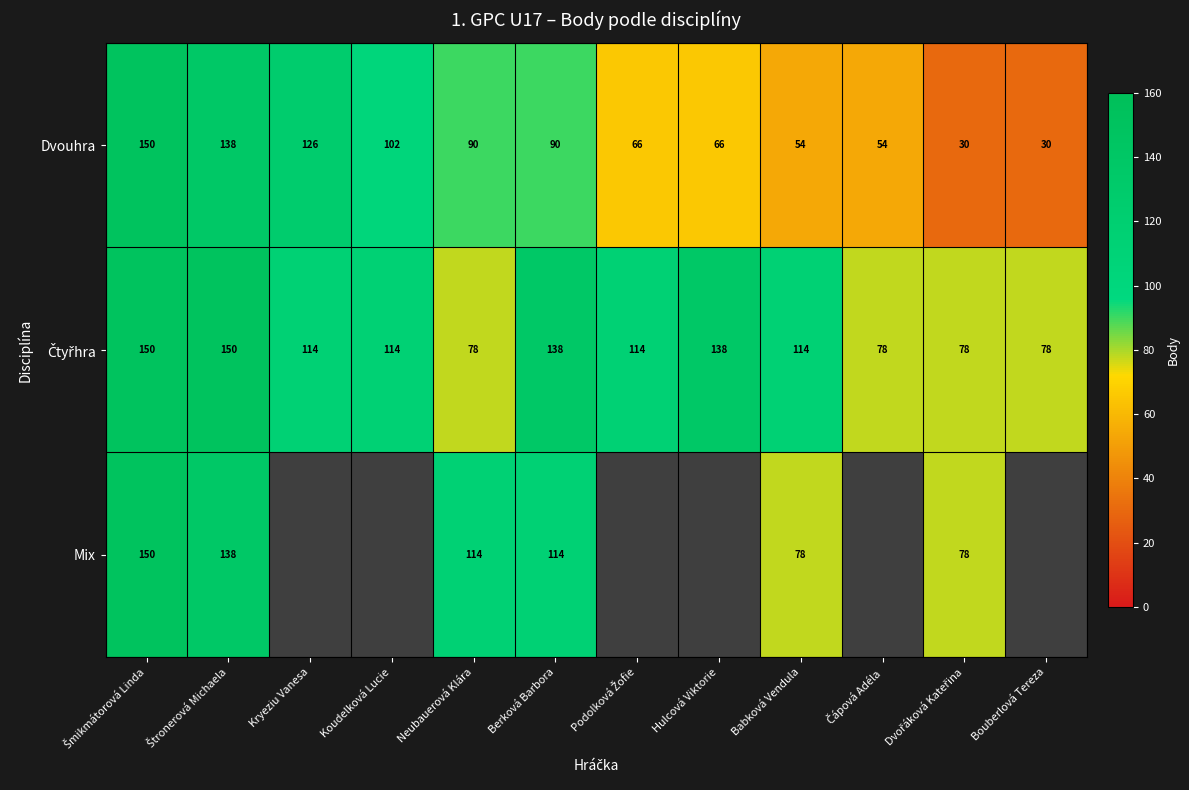

Which label corresponds to the largest value in the chart?

Šmikmátorová Linda